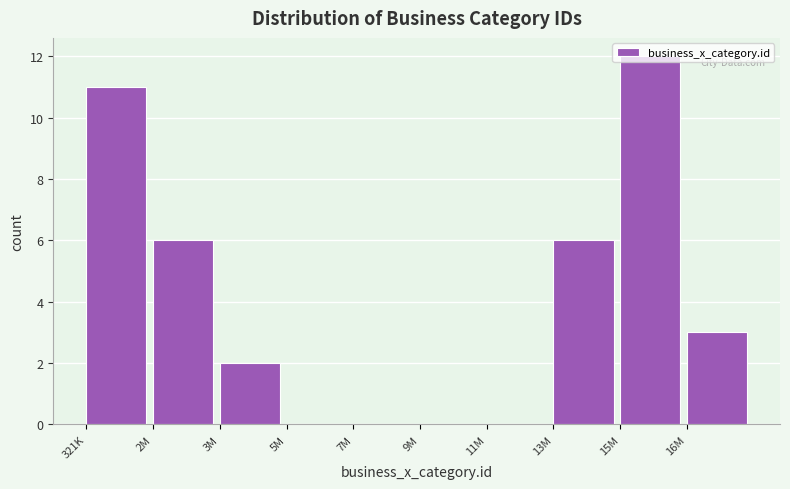

What is the sum of all values?

40